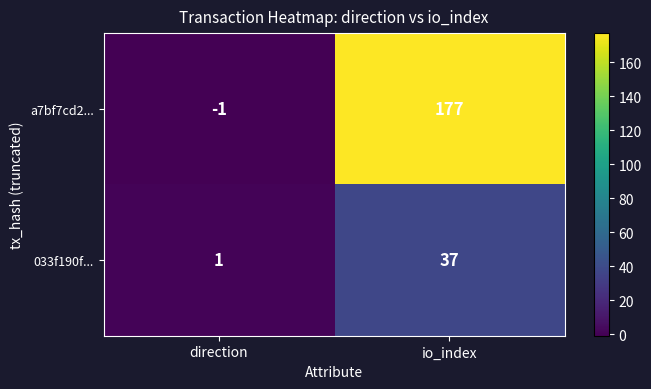

Which series has the widest spread of values?

a7bf7cd2...